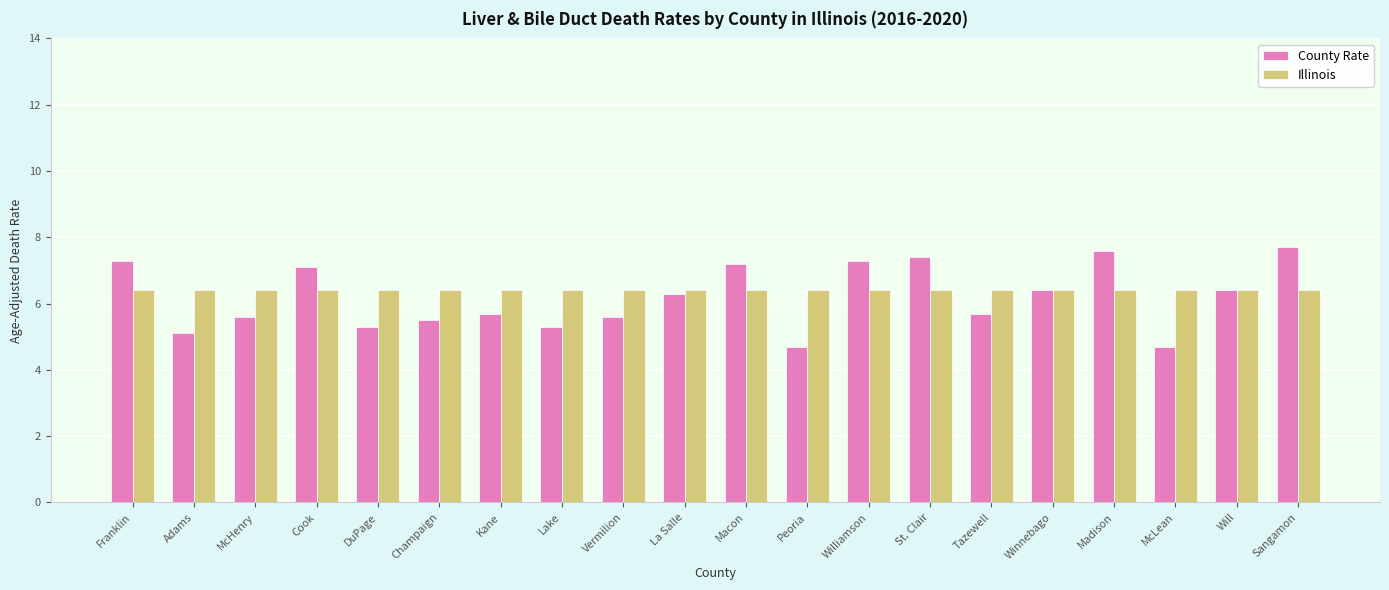

What are all the series names shown in the legend?

County Rate, Illinois